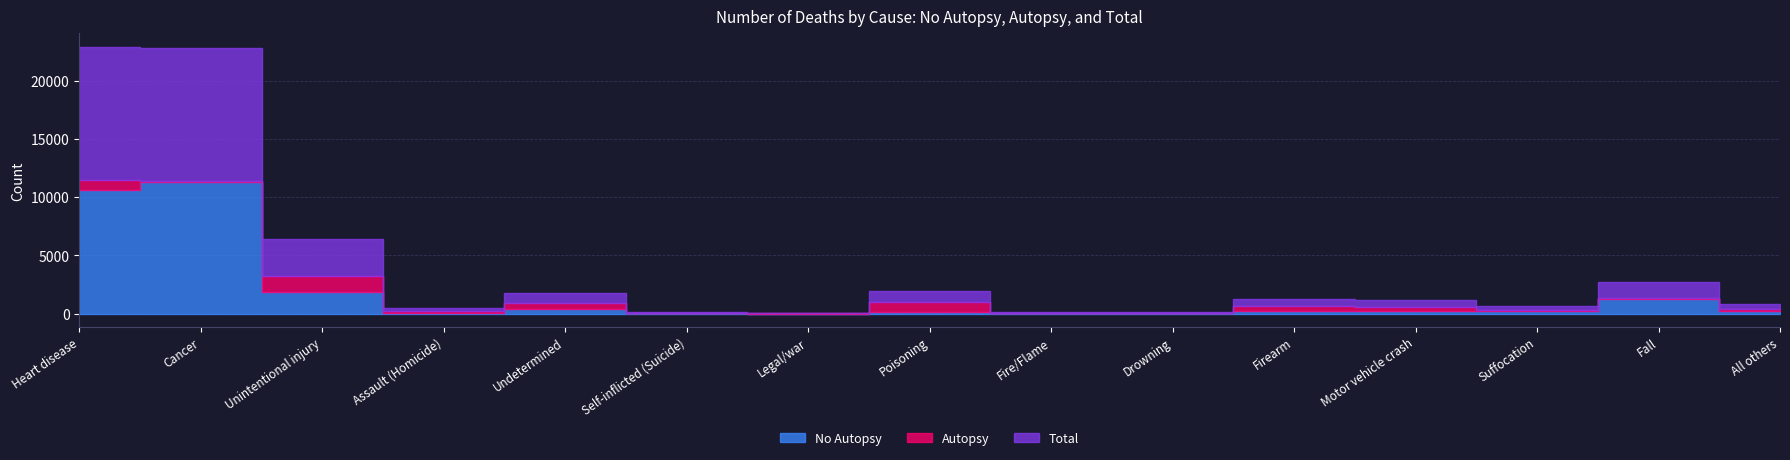

Which has a higher value, Poisoning or Fall?

Fall